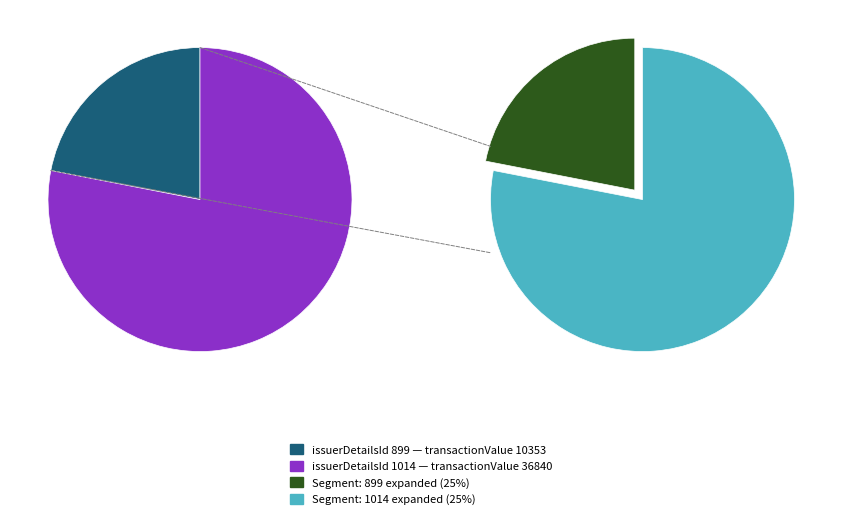

Is 1014 the majority of the pie?

Yes